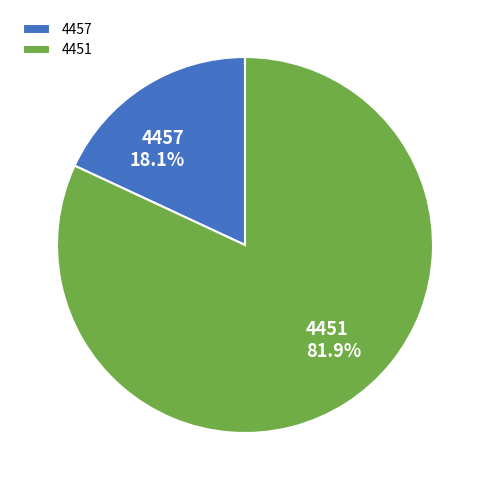

Which has a higher value, 4457 or 4451?

4451